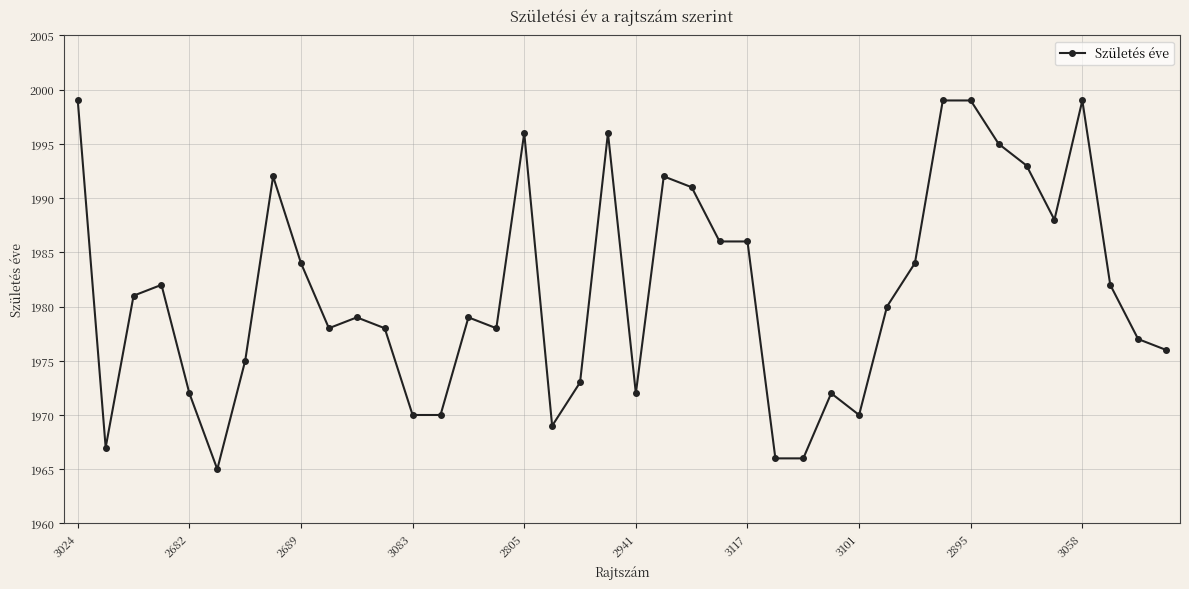

True or false: the data has more than 1 interior local peaks.

True